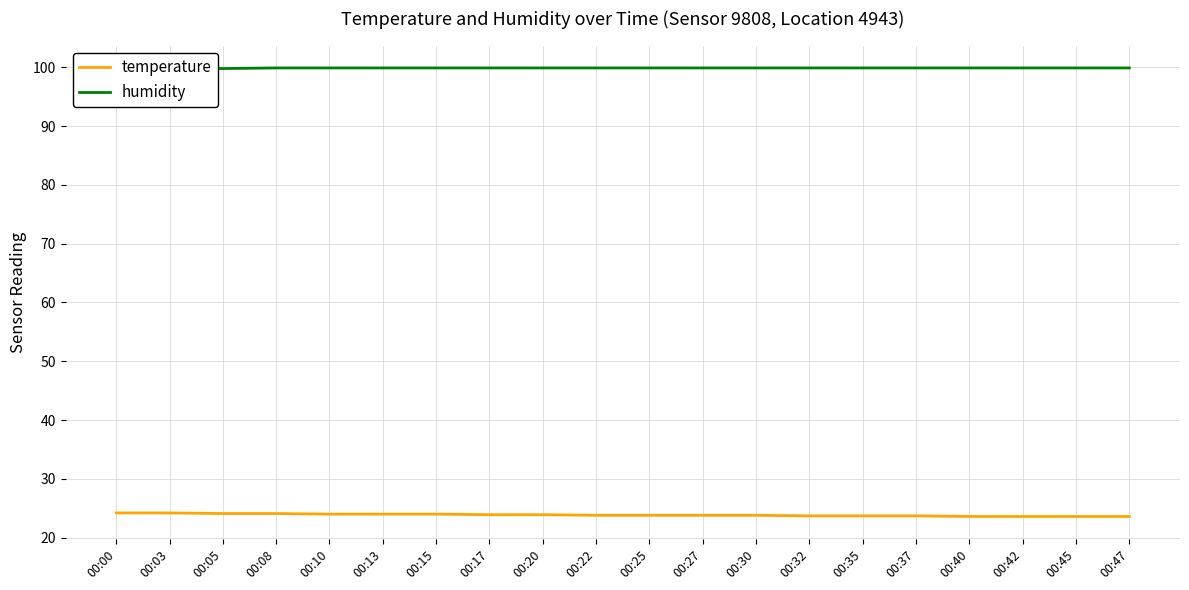

Is it true that humidity equals 99.9 at 00:10?

True